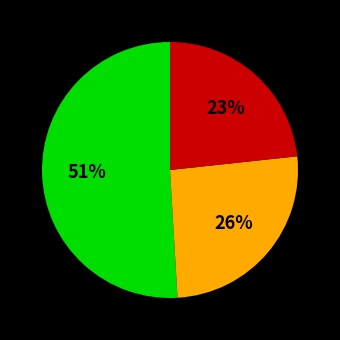

Is there any slice that represents more than half of the pie?

Yes